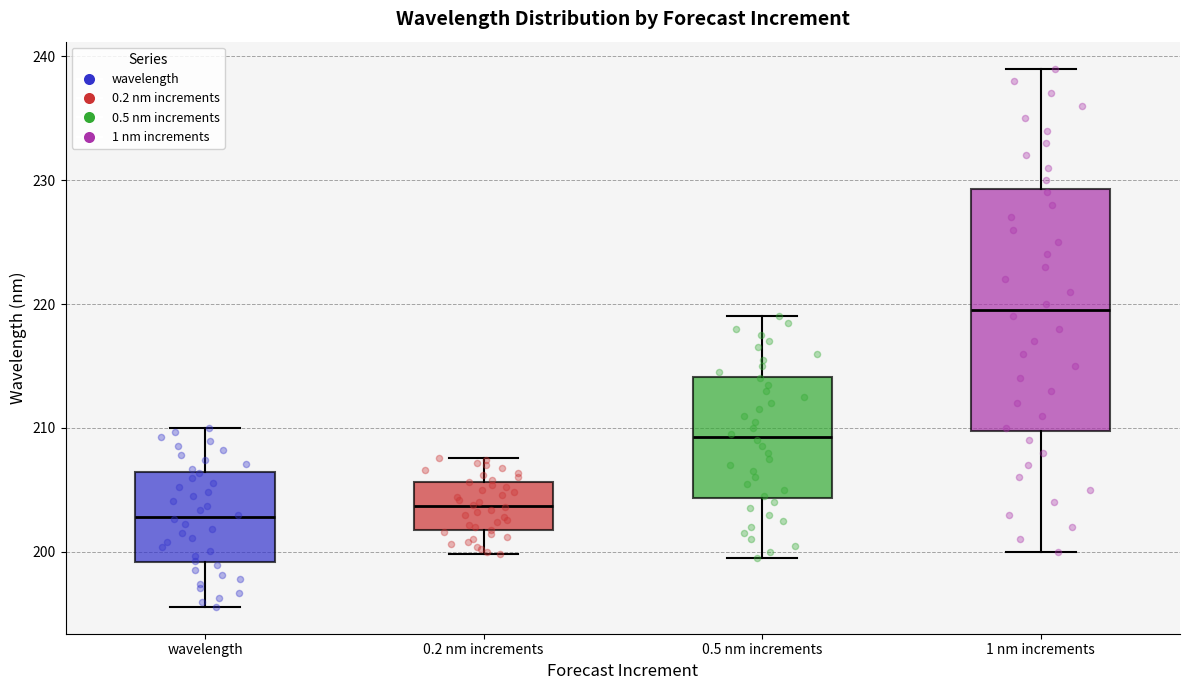

Reading left to right, read every box against the y-axis: the position of its median line, the range the box covers, and the ends of its whiskers. The values are not printed on the chart, so give them approximately, as read against the axis.

wavelength: median 203, box 199 to 206, whiskers 196 to 210
0.2 nm increments: median 204, box 202 to 206, whiskers 200 to 208
0.5 nm increments: median 209, box 204 to 214, whiskers 200 to 219
1 nm increments: median 220, box 210 to 229, whiskers 200 to 239